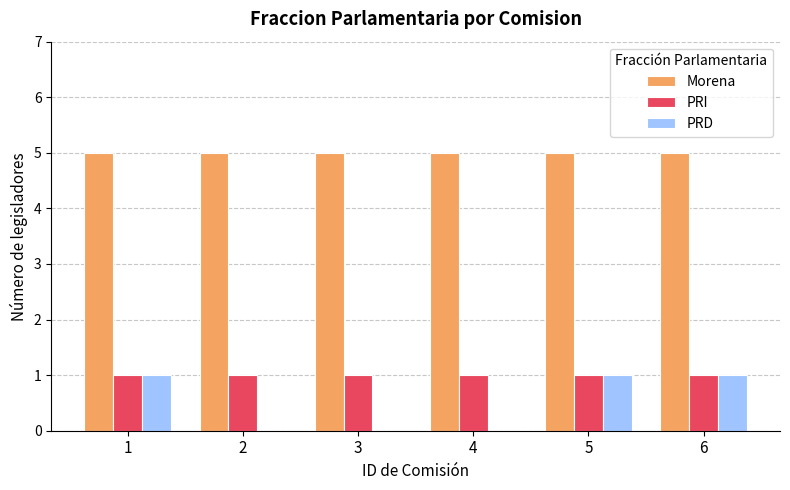

How many categories are shown in the chart?

6